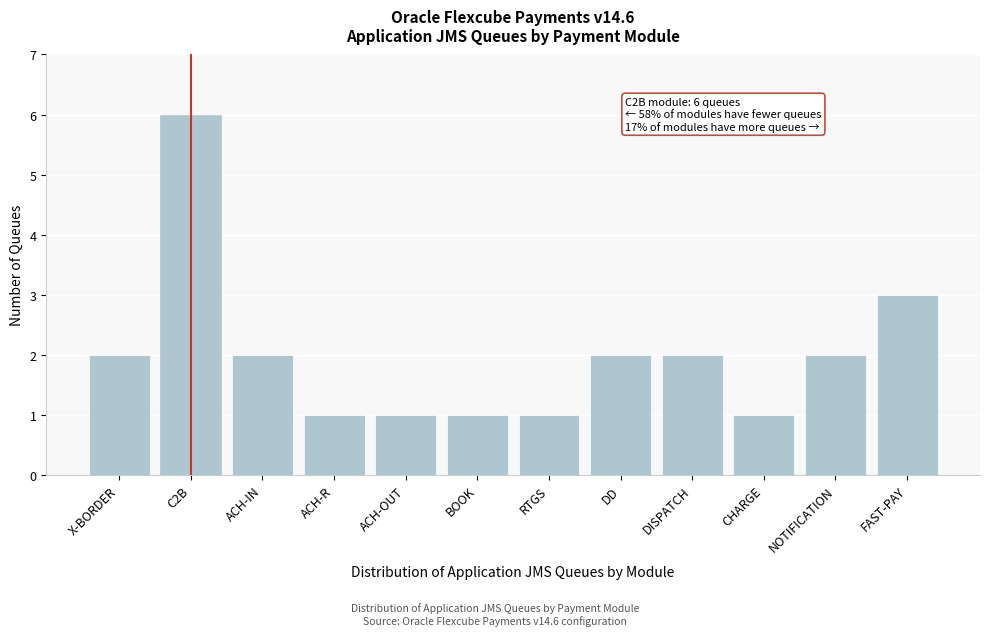

Reading right to left, what are all the values shown in this chart?

3	2	1	2	2	1	1	1	1	2	6	2